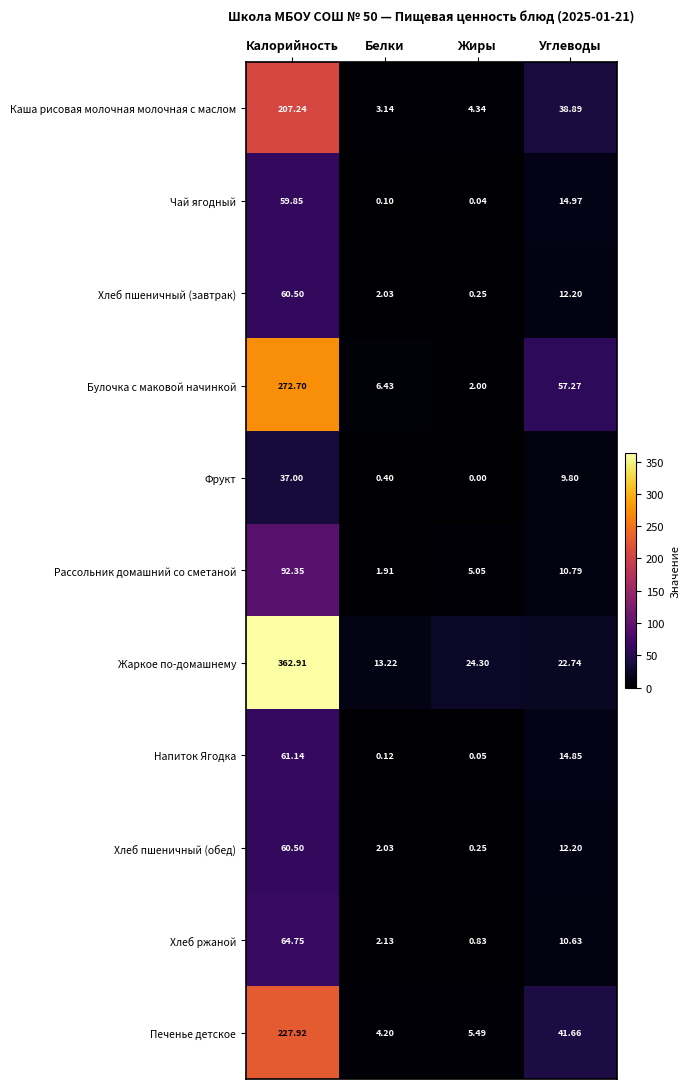

Rank the categories by Рассольник домашний со сметаной value from highest to lowest.

Калорийность, Углеводы, Жиры, Белки